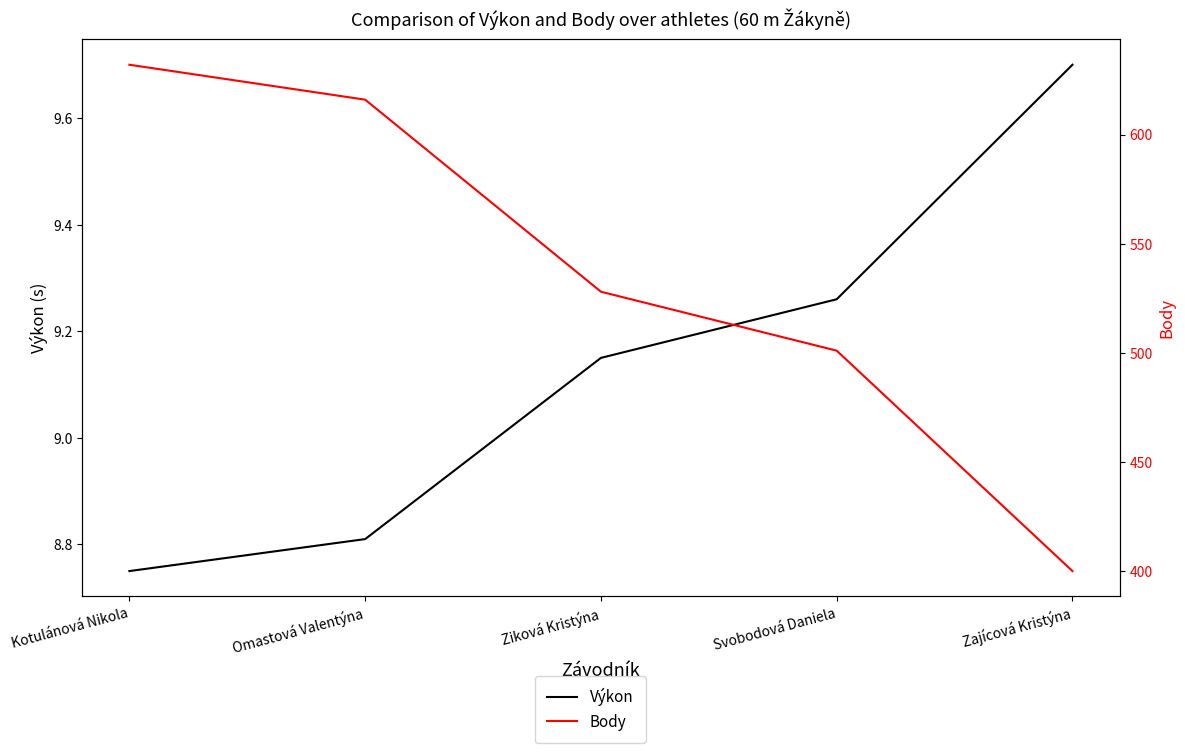

Reading left to right, list all the values displayed in this chart.

Výkon: 8.8	8.8	9.2	9.3	9.7
Body: 632.0	616.0	528.0	501.0	400.0